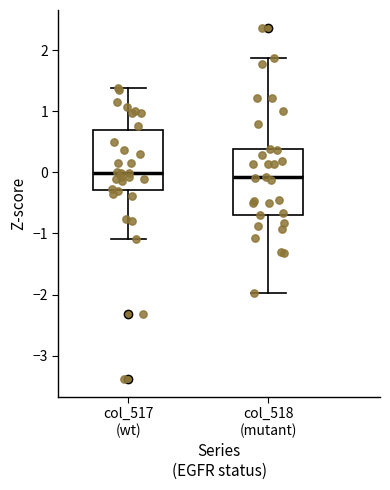

Reading left to right, transcribe this box plot: for each box, give where its median line is, the range the box spans, and where its two whiskers end, as read against the y-axis. The values are not printed on the chart, so give them approximately, as read against the axis.

col_517 (wt): median 0.0, box -0.3 to 0.7, whiskers -1.1 to 1.4
col_518 (mutant): median -0.1, box -0.7 to 0.4, whiskers -2.0 to 1.9